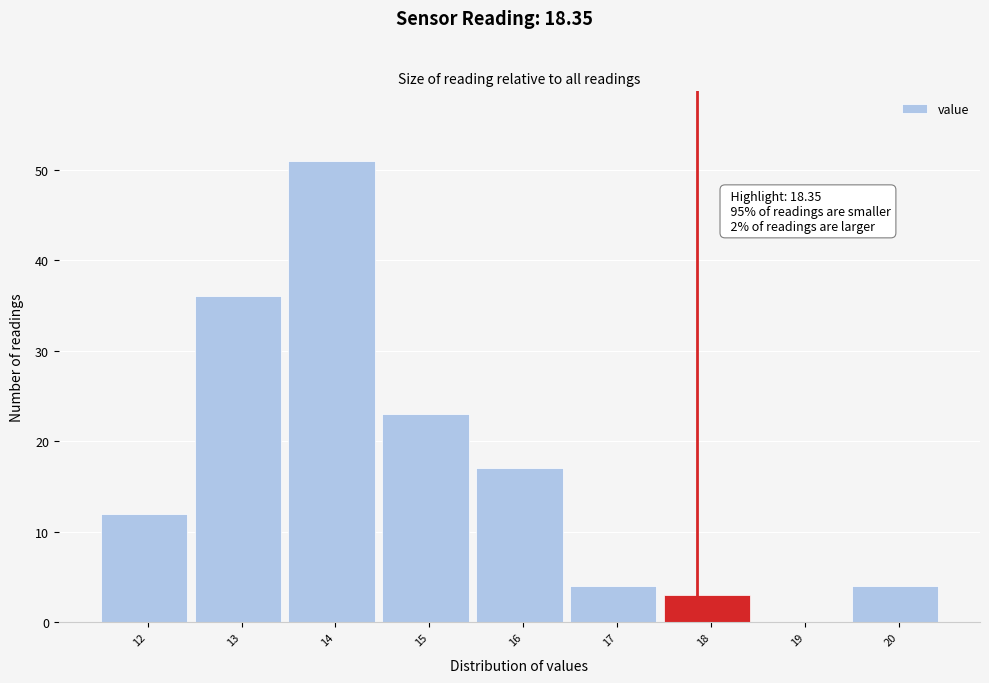

Reading right to left, list all the values displayed in this chart.

20=4	19=0	18=3	17=4	16=17	15=23	14=51	13=36	12=12